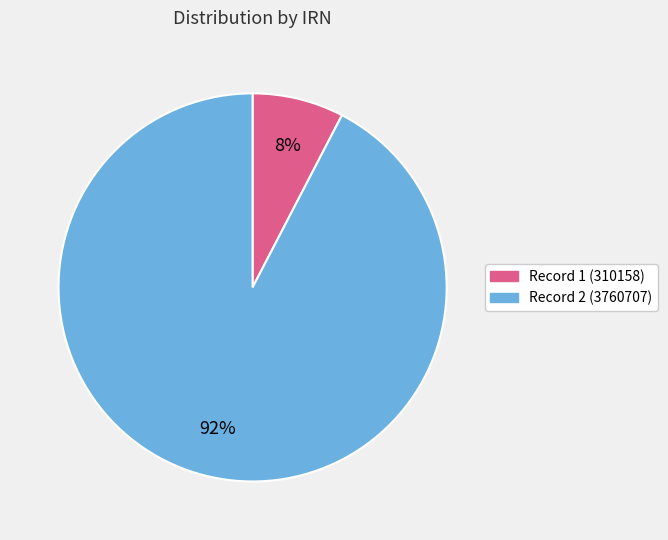

True or false: Record 1 (310158) accounts for 1% of the total.

False